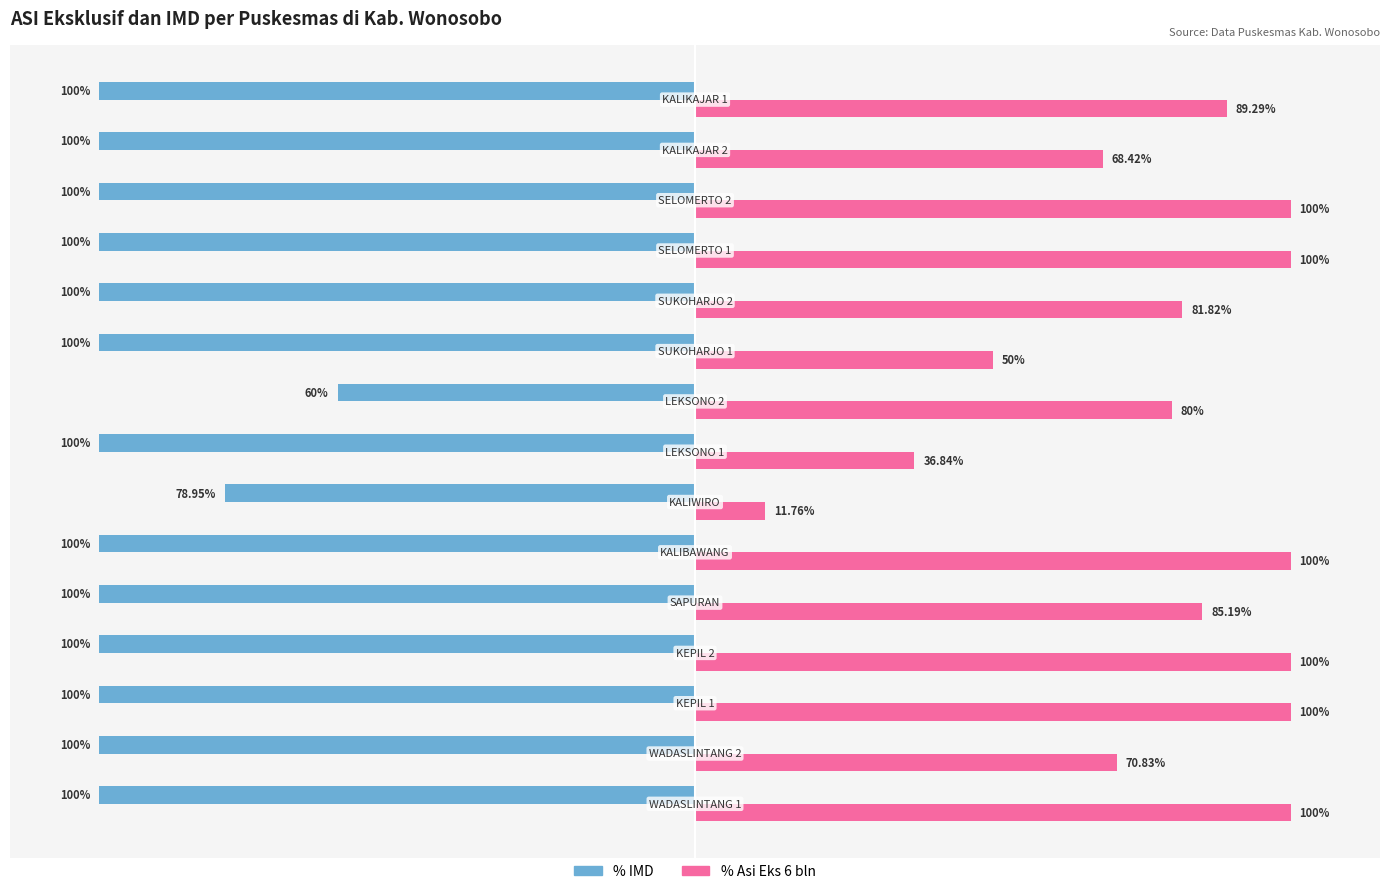

Which series has the widest spread of values?

% Asi Eks 6 bln